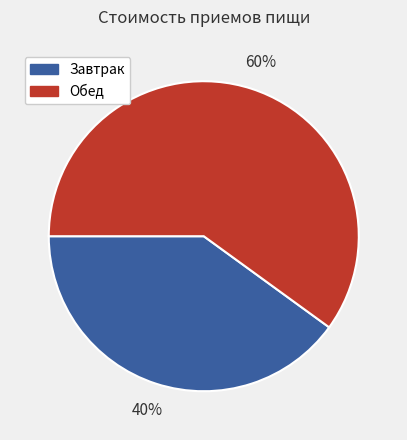

Combined, do Обед and Завтрак account for over 50%?

Yes